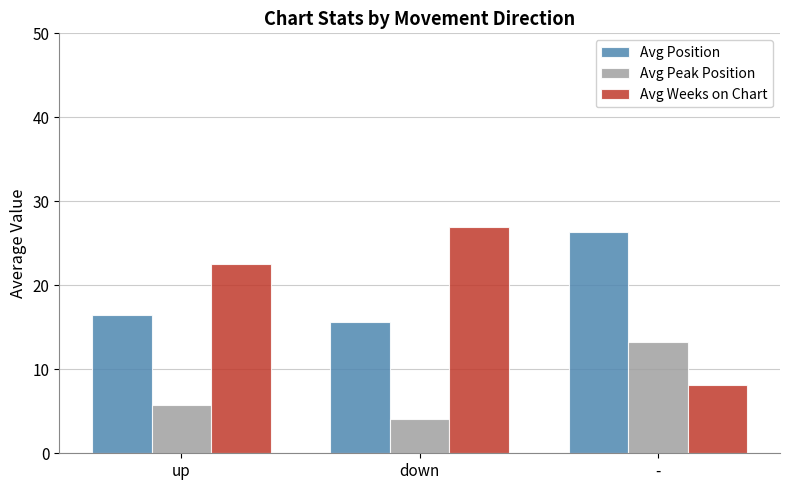

What is the value of the Avg Peak Position bar at the 1st from the left?

5.7